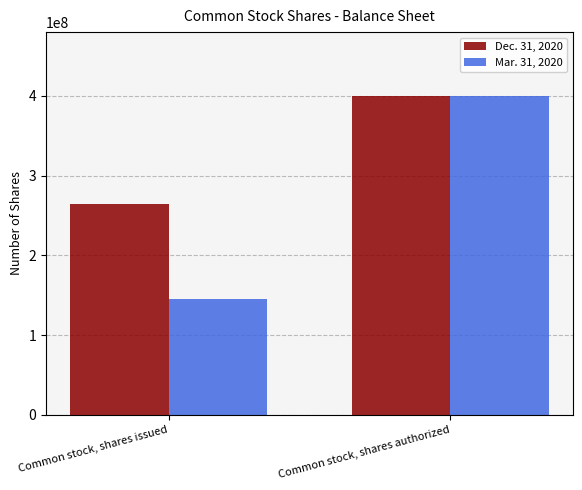

Which series has the largest range (max minus min)?

Mar. 31, 2020